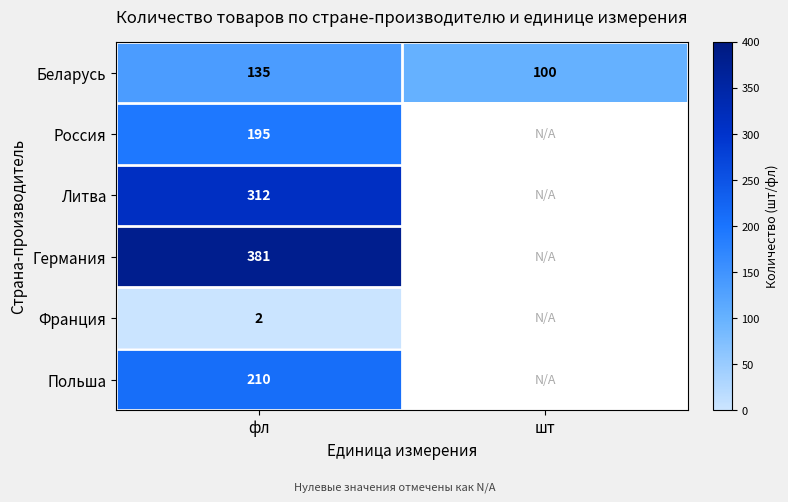

Between фл and шт, which is larger?

фл